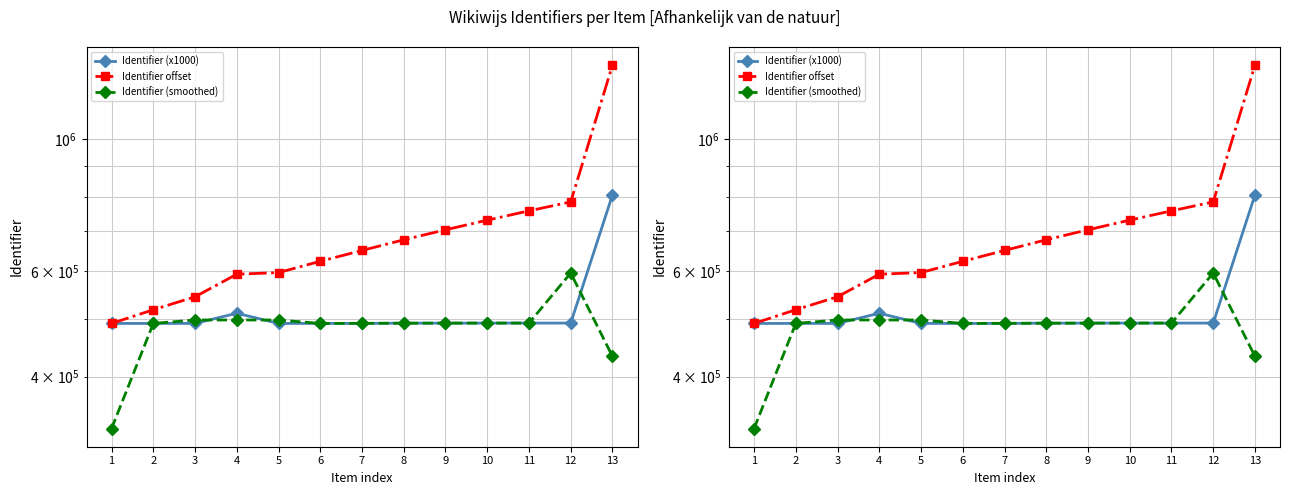

What is the sum of the Identifier offset values at 2 and 9?

1222120.3